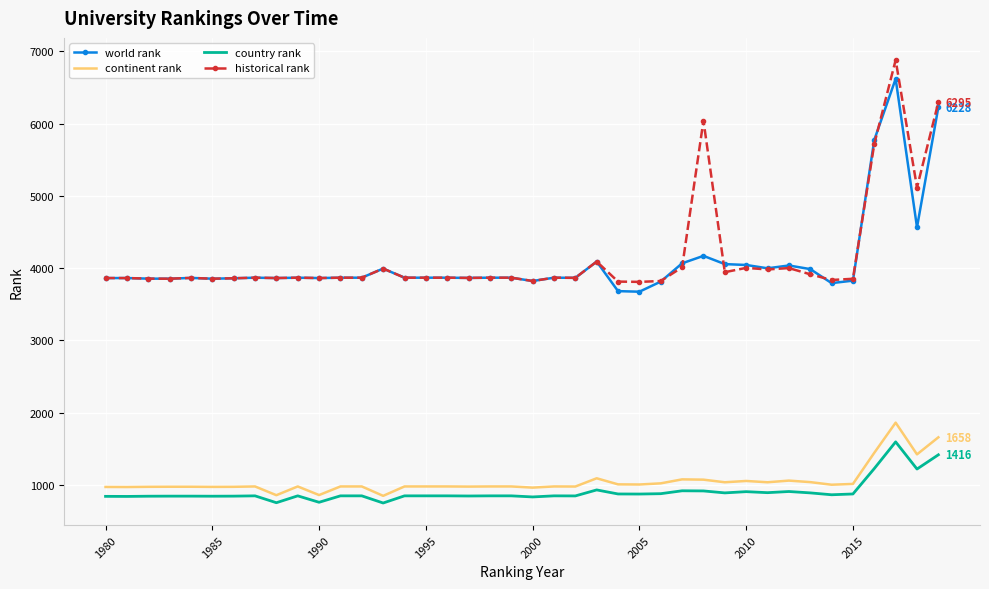

What is the difference between the maximum and minimum values in the historical rank series?

3070